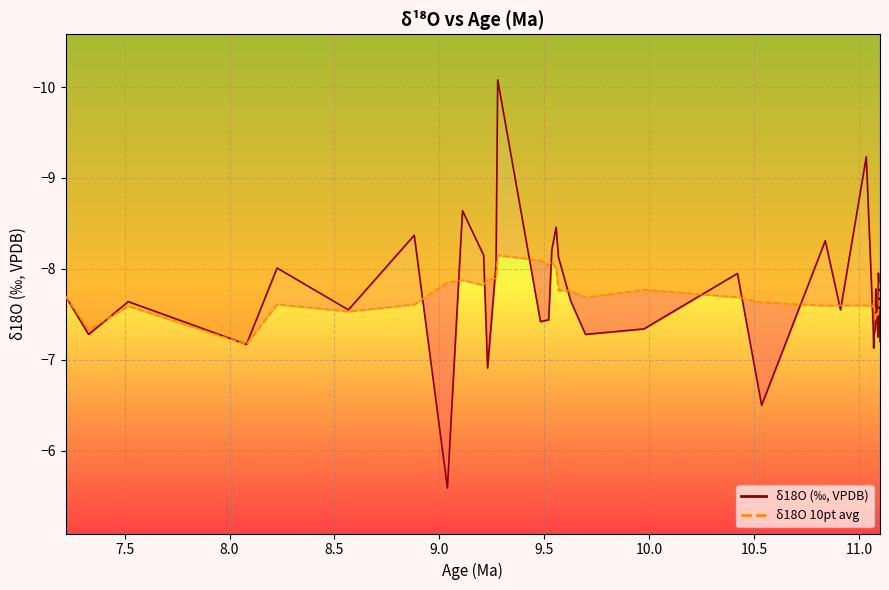

How many interior local peaks does the δ18O 10pt avg series have?

10